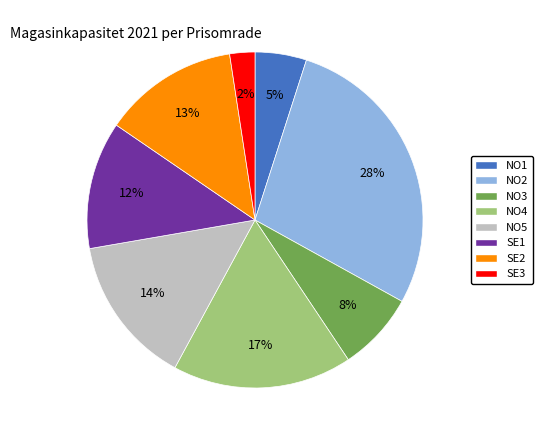

To the nearest percent, what is the difference between the NO4 and NO2 slice percentages?

11%